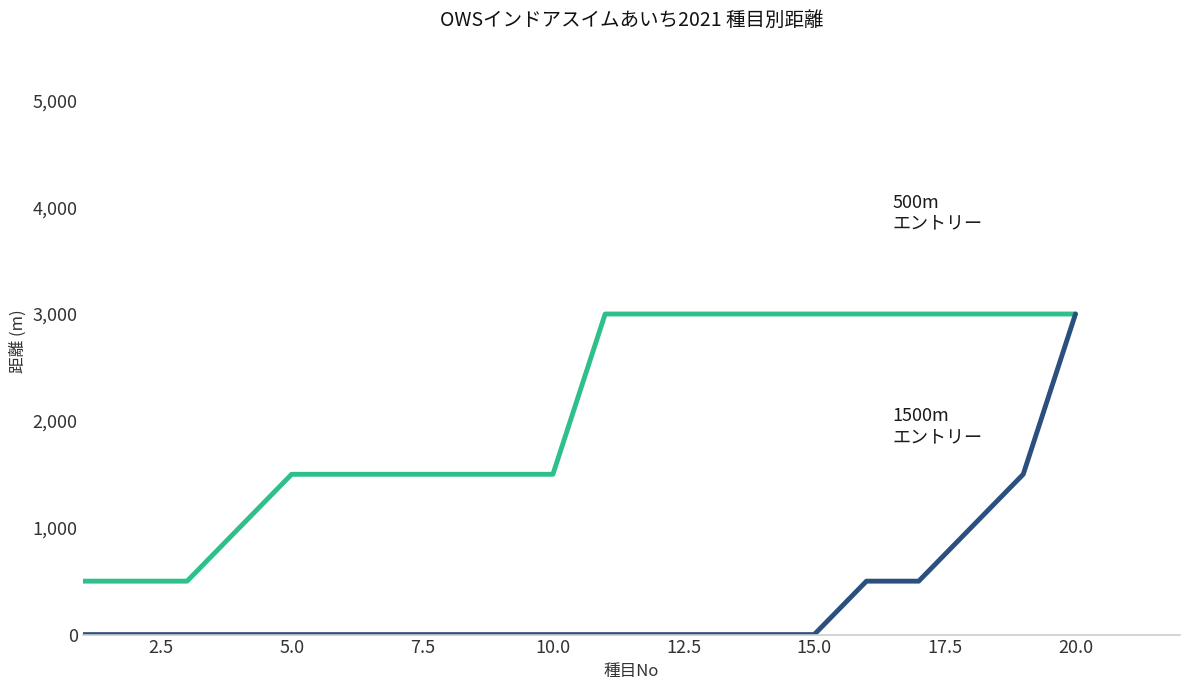

How many distinct data groups are displayed?

2